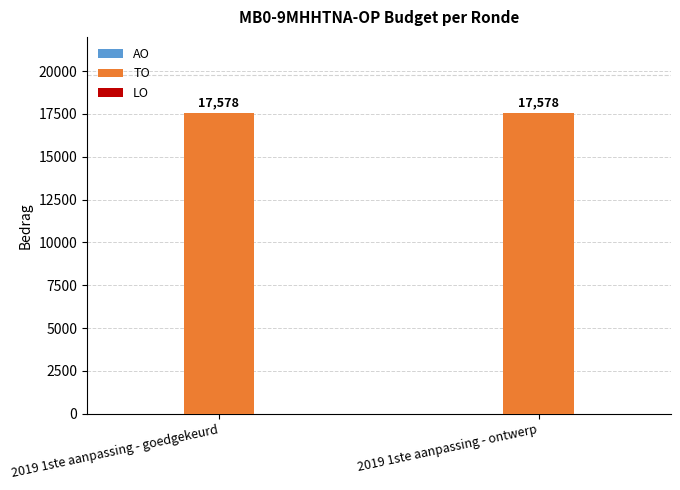

At which category is the sum across all series the highest?

2019 1ste aanpassing - goedgekeurd